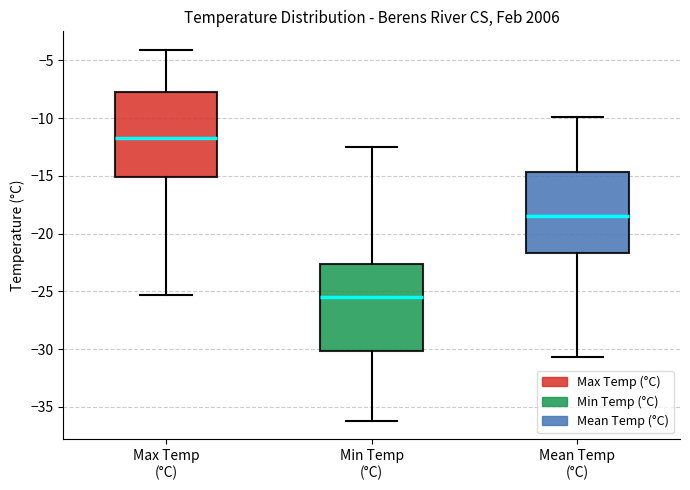

Reading left to right, transcribe this box plot: for each box, give where its median line is, the range the box spans, and where its two whiskers end, as read against the y-axis. The values are not printed on the chart, so give them approximately, as read against the axis.

Max Temp (°C): median -11.5, box -15.0 to -7.5, whiskers -25.5 to -4.0
Min Temp (°C): median -25.5, box -30.0 to -22.5, whiskers -36.0 to -12.5
Mean Temp (°C): median -18.5, box -21.5 to -14.5, whiskers -30.5 to -10.0